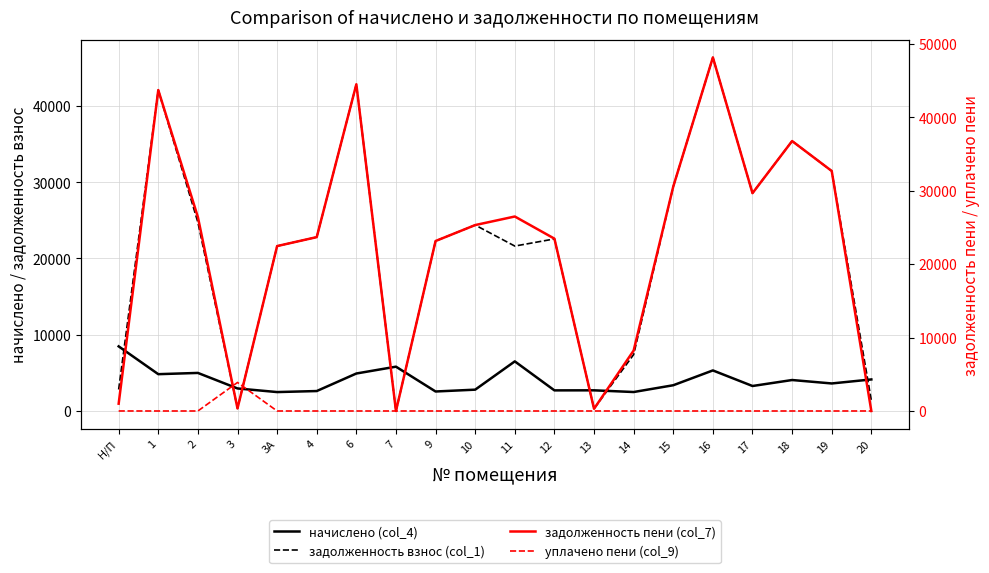

Reading left to right, list all the values displayed in this chart.

начислено (col_4): 8470.8	4826.2	4990.1	2954.2	2480.4	2614.9	4914.0	5809.1	2556.4	2796.3	6503.6	2702.7	2708.6	2486.2	3375.4	5317.6	3276.0	4059.9	3609.4	4135.9
задолженность взнос (col_1): 2822.3	42065.2	24726.9	348.8	21619.0	22791.7	42829.9	0.0	22281.8	24372.4	21619.0	22554.6	300.9	7397.0	29420.1	46348.0	28553.3	35385.7	31459.6	1378.6
задолженность пени (col_7): 992.6	43674.0	26390.2	346.5	22445.8	23663.3	44467.9	0.0	23133.9	25304.5	26469.0	23455.5	300.9	8225.8	30545.2	48120.6	29645.3	36739.0	32662.8	0.0
уплачено пени (col_9): 2.3	0.0	0.0	3883.9	0.0	0.0	0.0	1.3	0.0	0.0	0.0	0.0	0.2	0.0	0.0	0.0	0.0	0.0	0.0	1.5